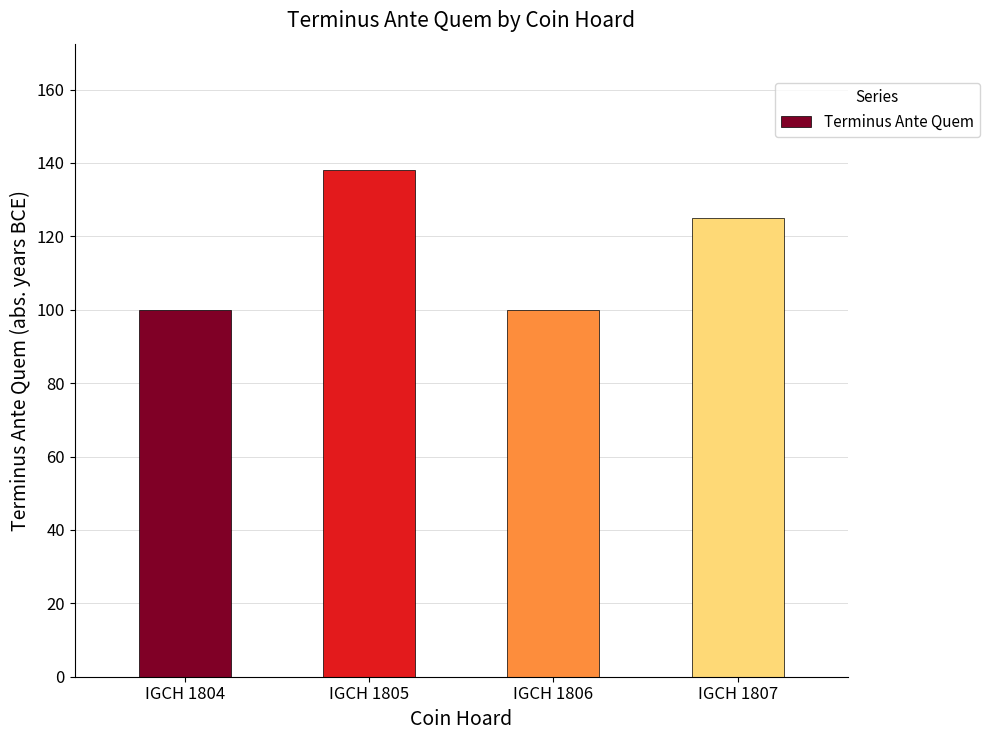

Is it true that the value at IGCH 1805 is 72?

False